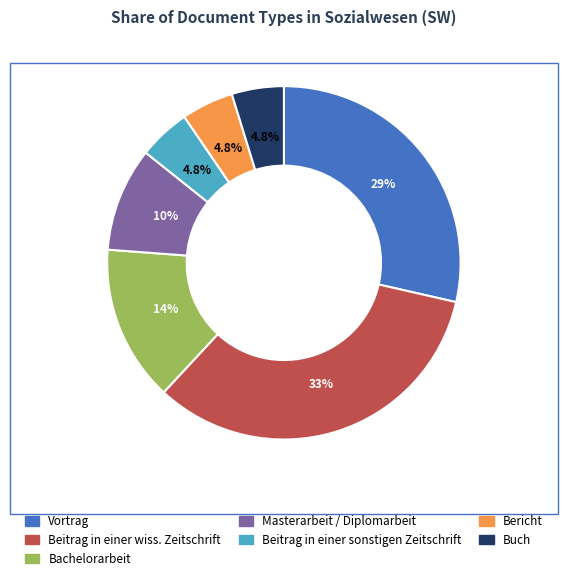

Is it true that Buch is 5% of the pie?

True